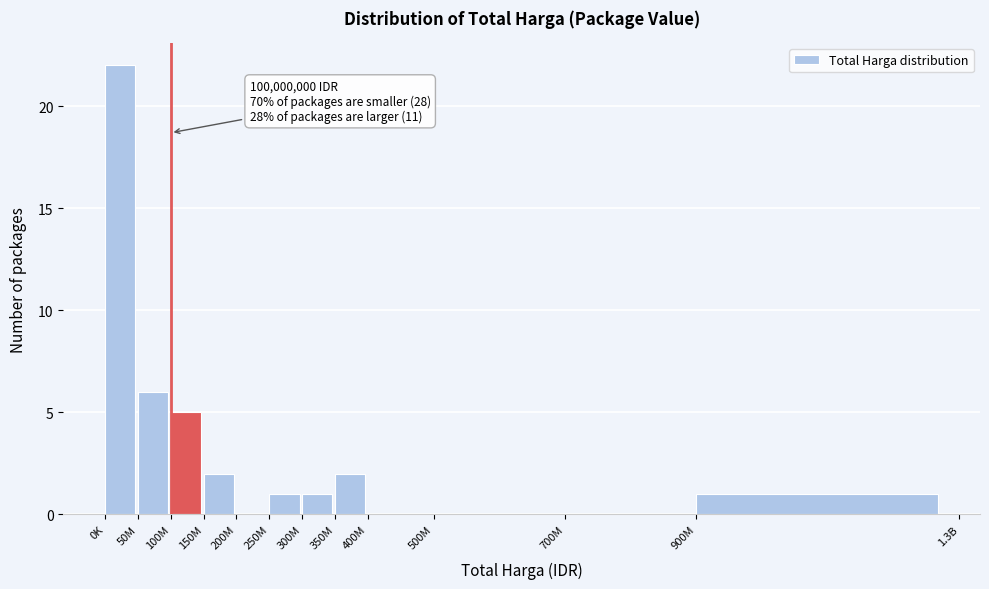

Reading left to right, what are all the values shown in this chart?

0K=22	50M=6	100M=5	150M=2	200M=0	250M=1	300M=1	350M=2	400M=0	500M=0	700M=0	900M=1